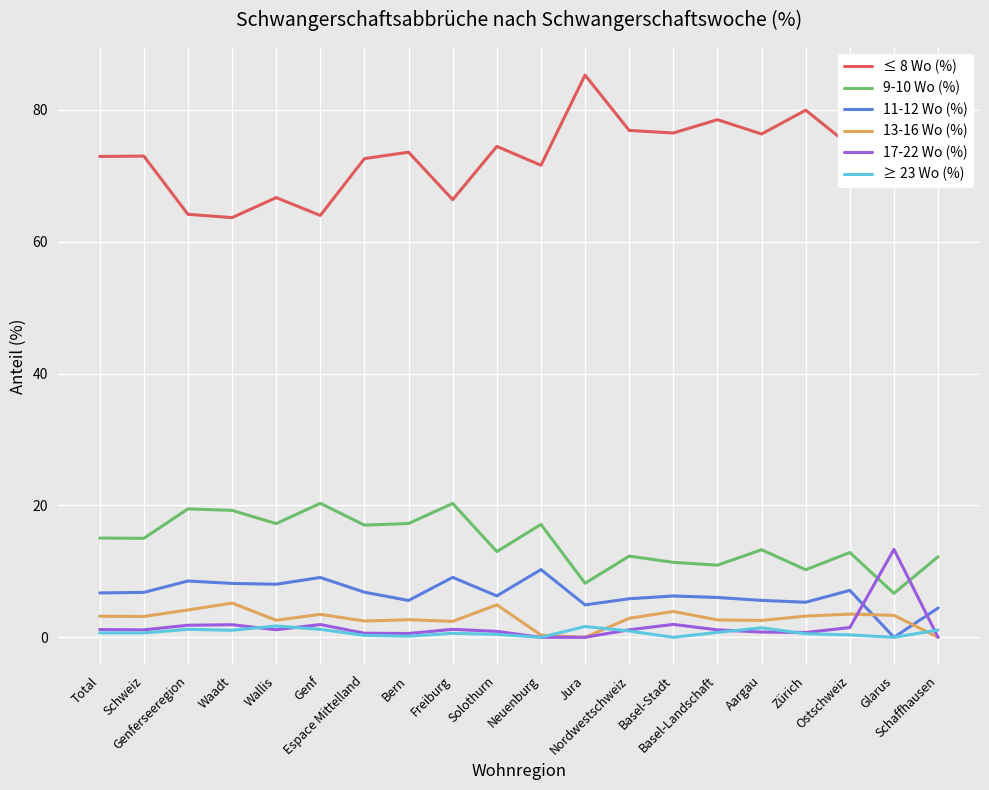

How many lines are shown in the chart?

6